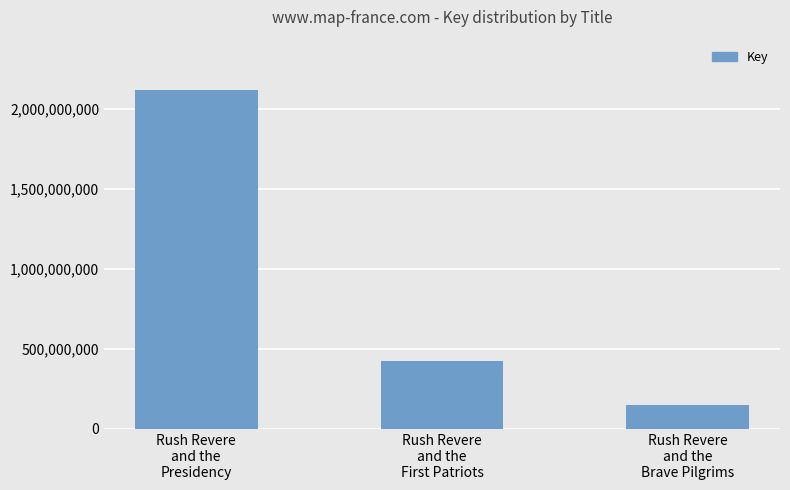

List the labels in order of value, smallest first.

Rush Revere
and the
Brave Pilgrims, Rush Revere
and the
First Patriots, Rush Revere
and the
Presidency